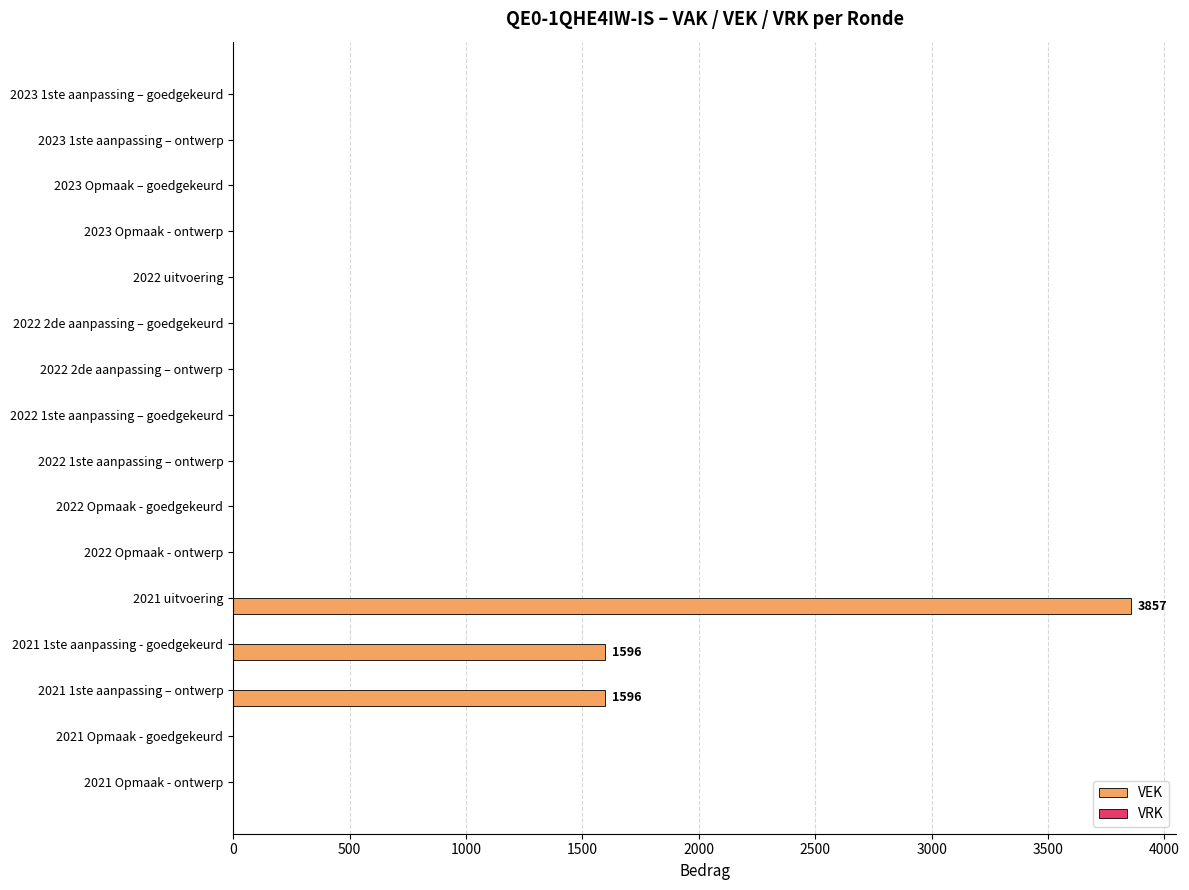

Which category has the highest value across all series?

2021 uitvoering